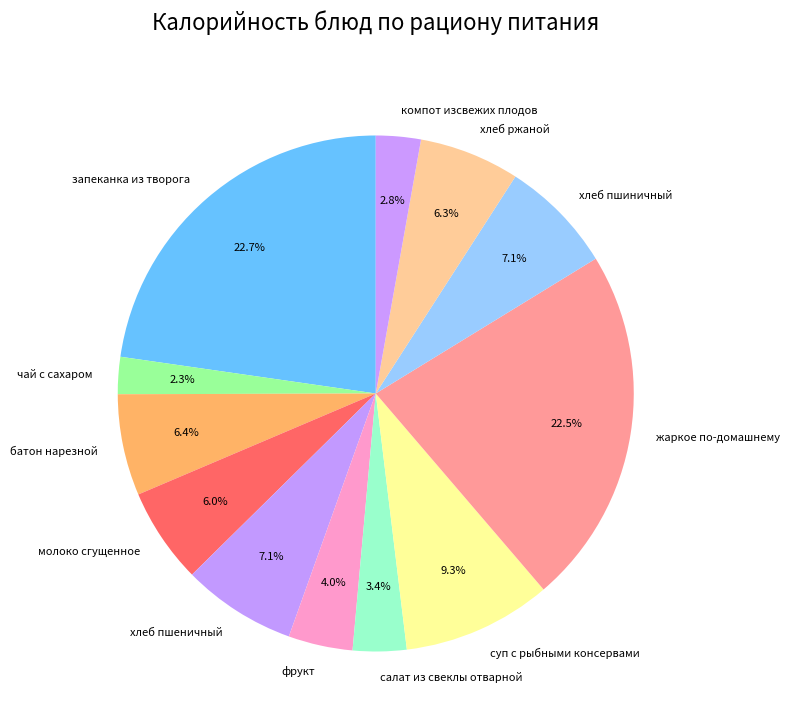

True or false: суп с рыбными консервами accounts for 9% of the total.

True